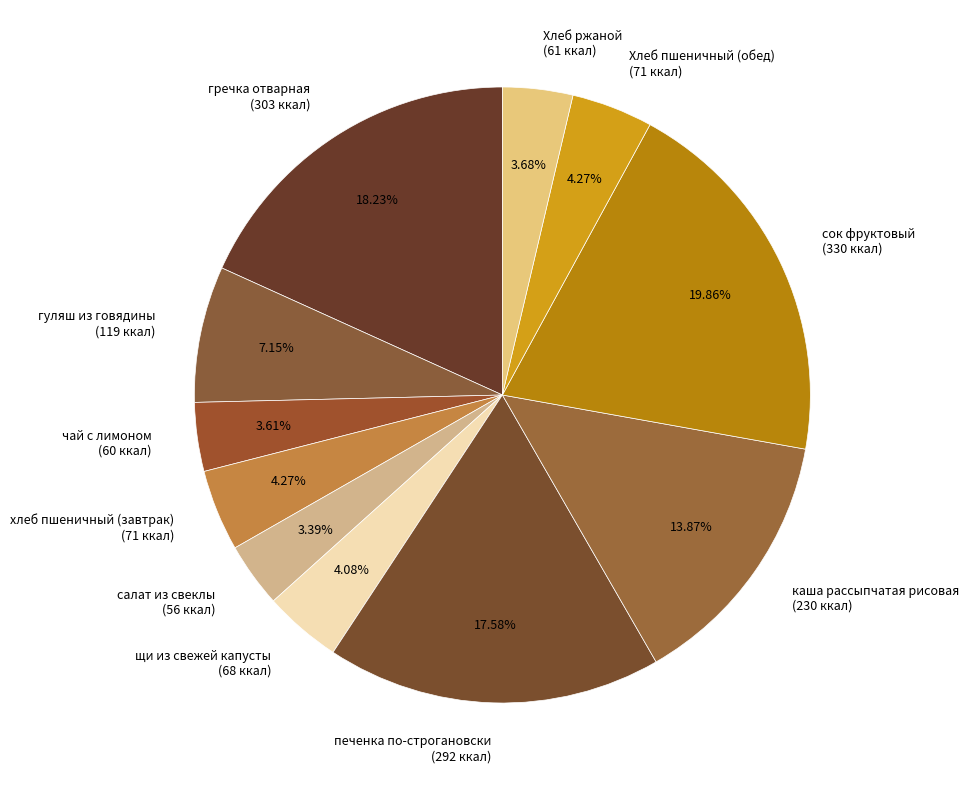

How many slices are in this pie chart?

11